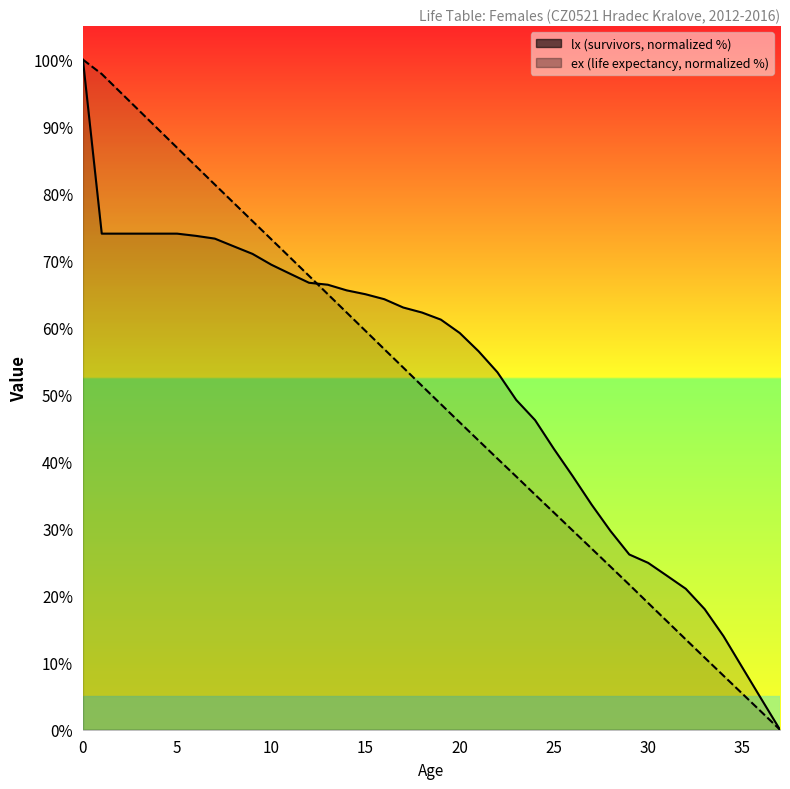

At which label does ex reach its minimum?

37